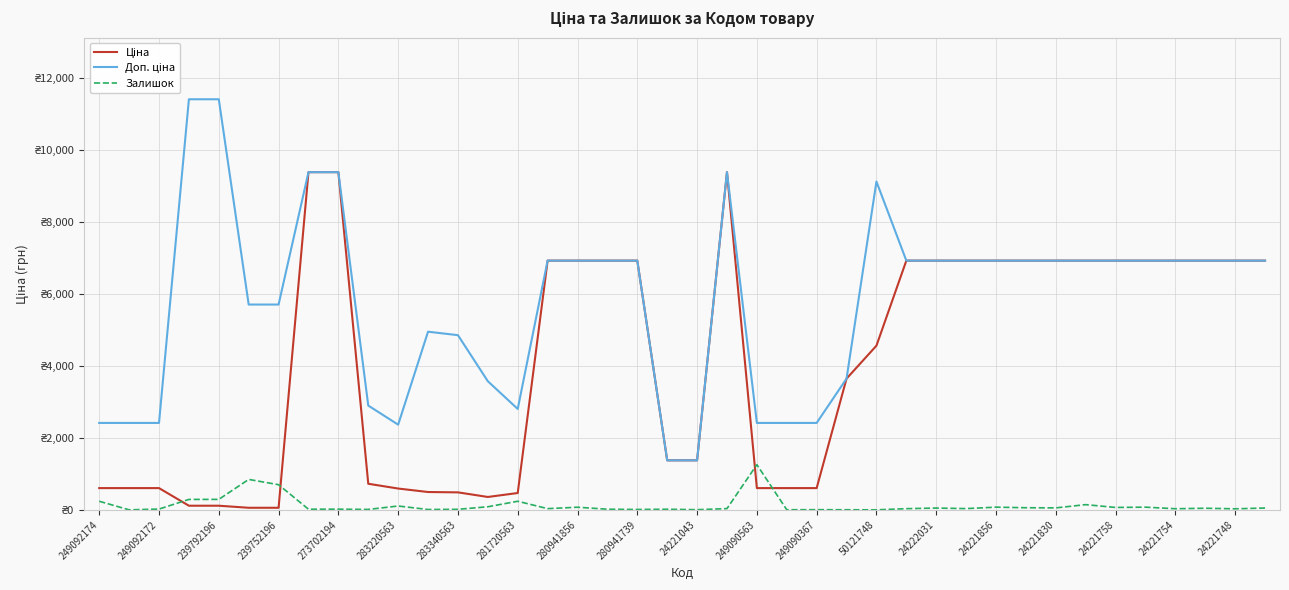

Reading left to right, extract all data points from this chart.

Ціна: 603.7	603.7	603.7	114.1	114.1	57.0	57.0	9384.0	9384.0	724.5	591.6	495.0	485.4	357.4	467.3	6925.7	6925.7	6925.7	6925.7	1375.4	1375.4	9384.0	603.7	603.7	603.7	3646.5	4561.9	6925.7	6925.7	6925.7	6925.7	6925.7	6925.7	6925.7	6925.7	6925.7	6925.7	6925.7	6925.7	6925.7
Доп. ціна: 2414.8	2414.8	2414.8	11410.0	11410.0	5705.0	5705.0	9384.0	9384.0	2897.8	2366.5	4950.4	4853.8	3573.9	2803.6	6925.7	6925.7	6925.7	6925.7	1375.0	1375.0	9384.0	2414.8	2414.8	2414.8	3646.5	9123.7	6925.7	6925.7	6925.7	6925.7	6925.7	6925.7	6925.7	6925.7	6925.7	6925.7	6925.7	6925.7	6925.7
Залишок: 238.0	0.0	21.0	289.0	290.0	845.0	698.0	17.0	18.0	11.0	106.0	9.0	14.0	85.0	238.0	33.0	72.0	17.0	10.0	16.0	4.0	34.0	1255.0	2.0	4.0	2.0	0.0	32.0	49.0	34.0	74.0	58.0	54.0	144.0	66.0	74.0	30.0	44.0	28.0	50.0